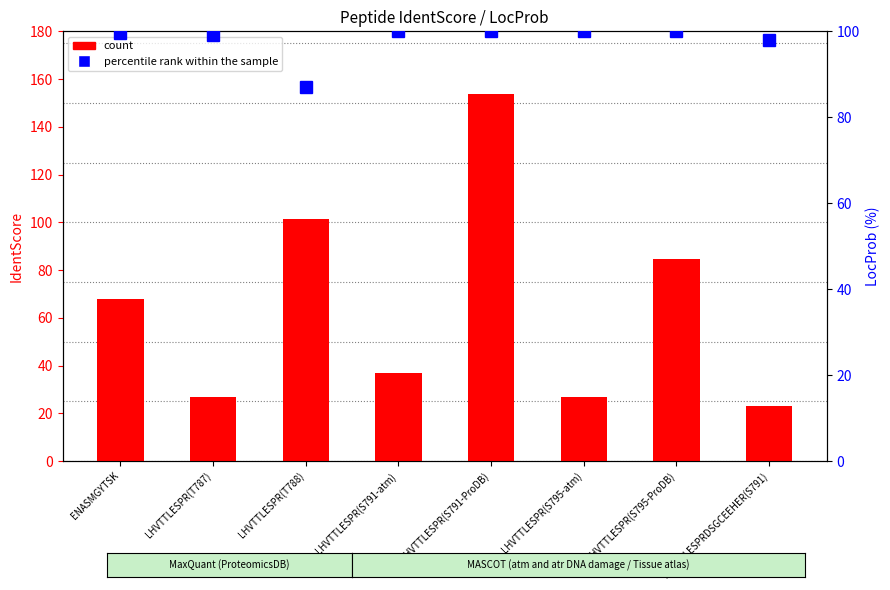

Which has a higher value, LHVTTLESPR(T788) or LHVTTLESPRDSGCEEHER(S791)?

LHVTTLESPR(T788)